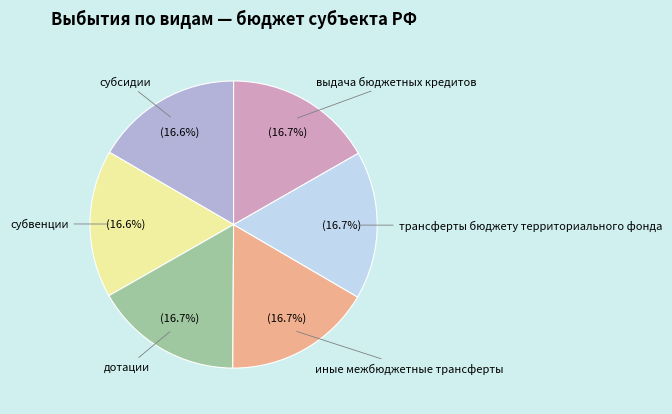

To the nearest percent, what portion does выдача бюджетных кредитов represent?

17%